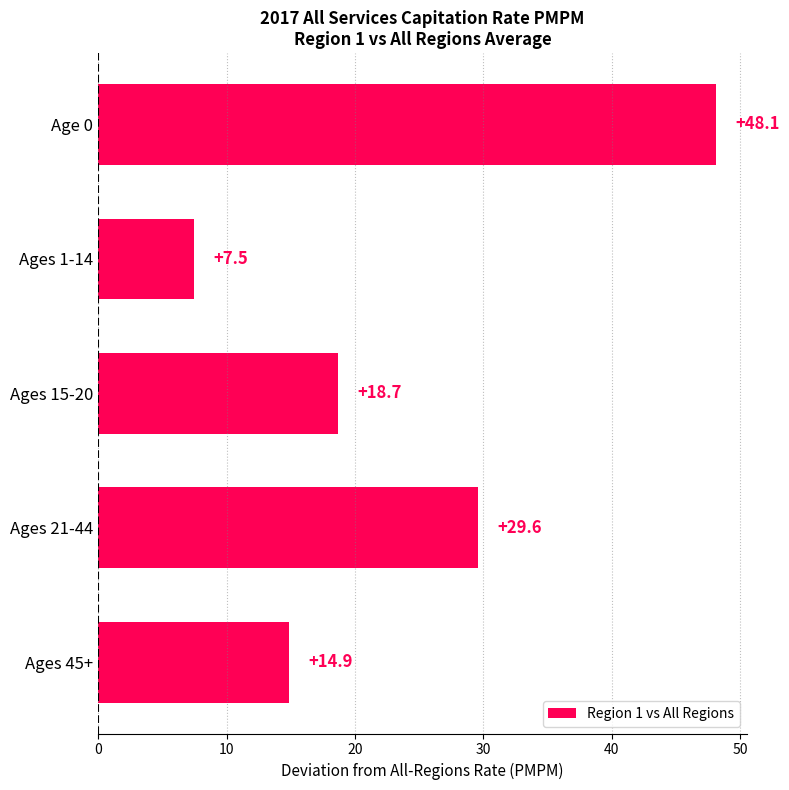

Rank the categories by value from highest to lowest.

Age 0, Ages 21-44, Ages 15-20, Ages 45+, Ages 1-14